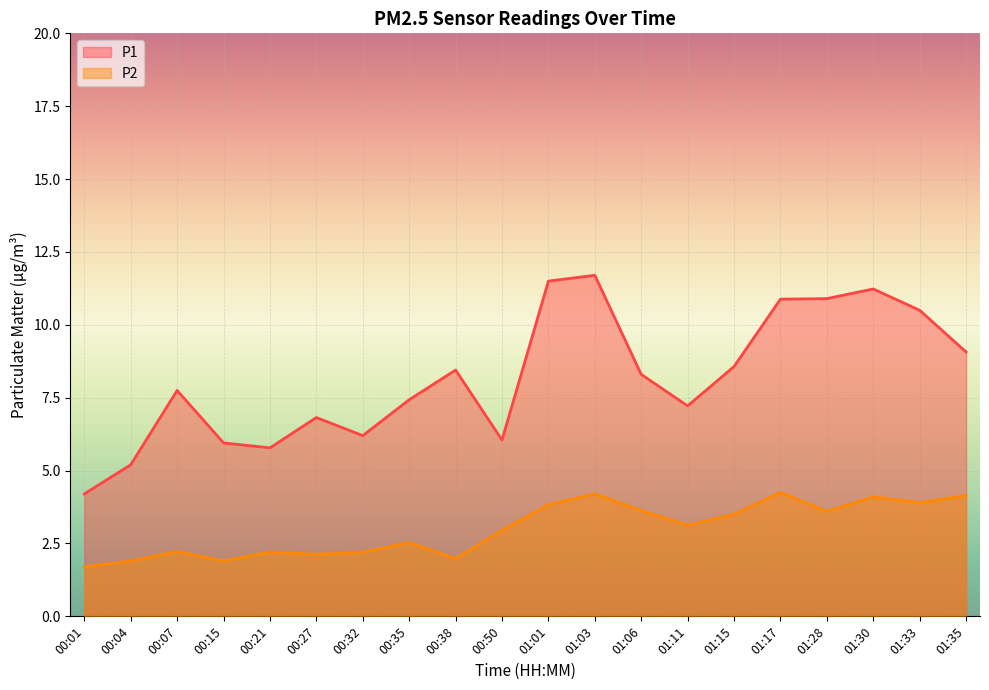

What is the total value across all series at 00:50?

9.0